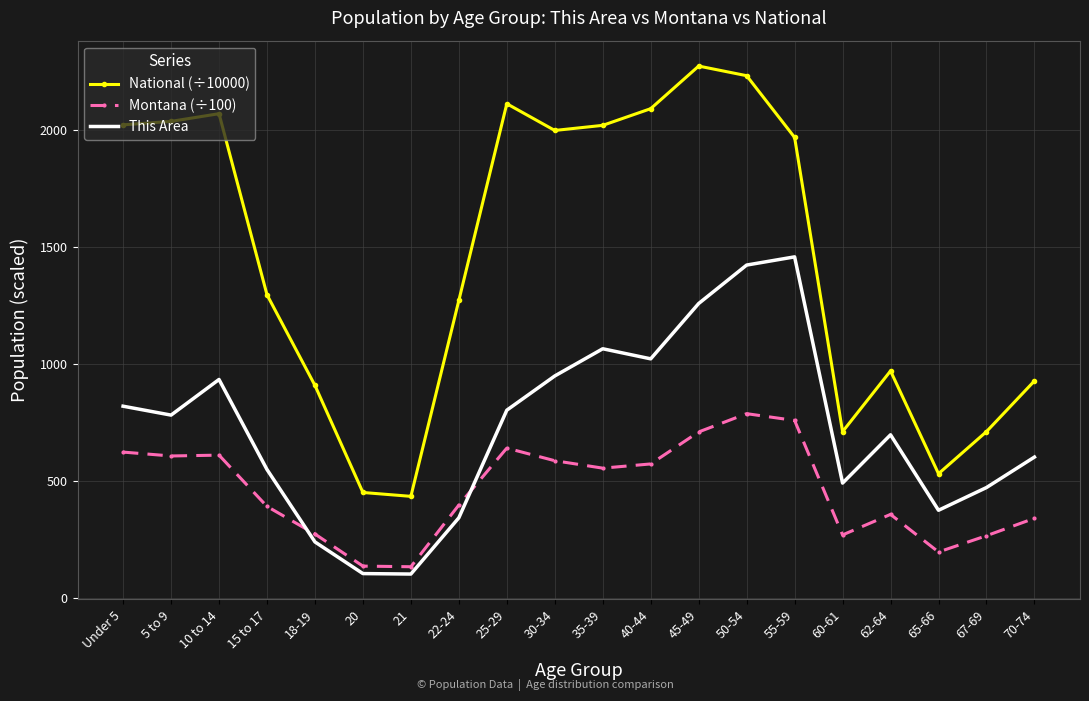

True or false: National (÷10000) has a value of 2067.7 at 10 to 14.

True